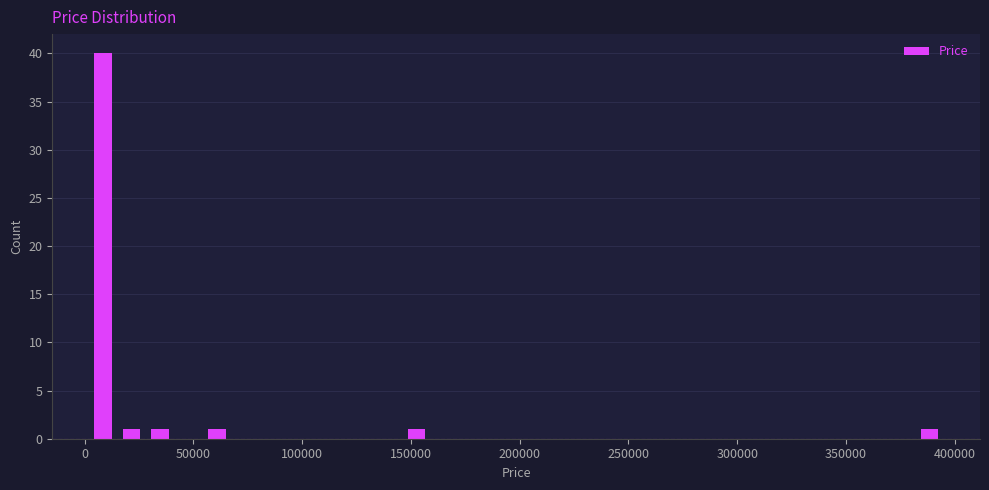

Read against the x-axis, roughly where is the centre of the tallest bar?

10000